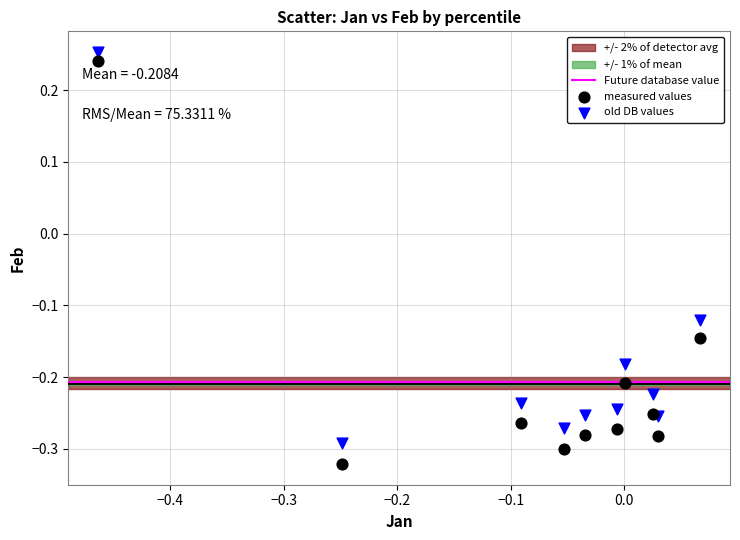

Which series has the largest Y range (max minus min)?

measured values